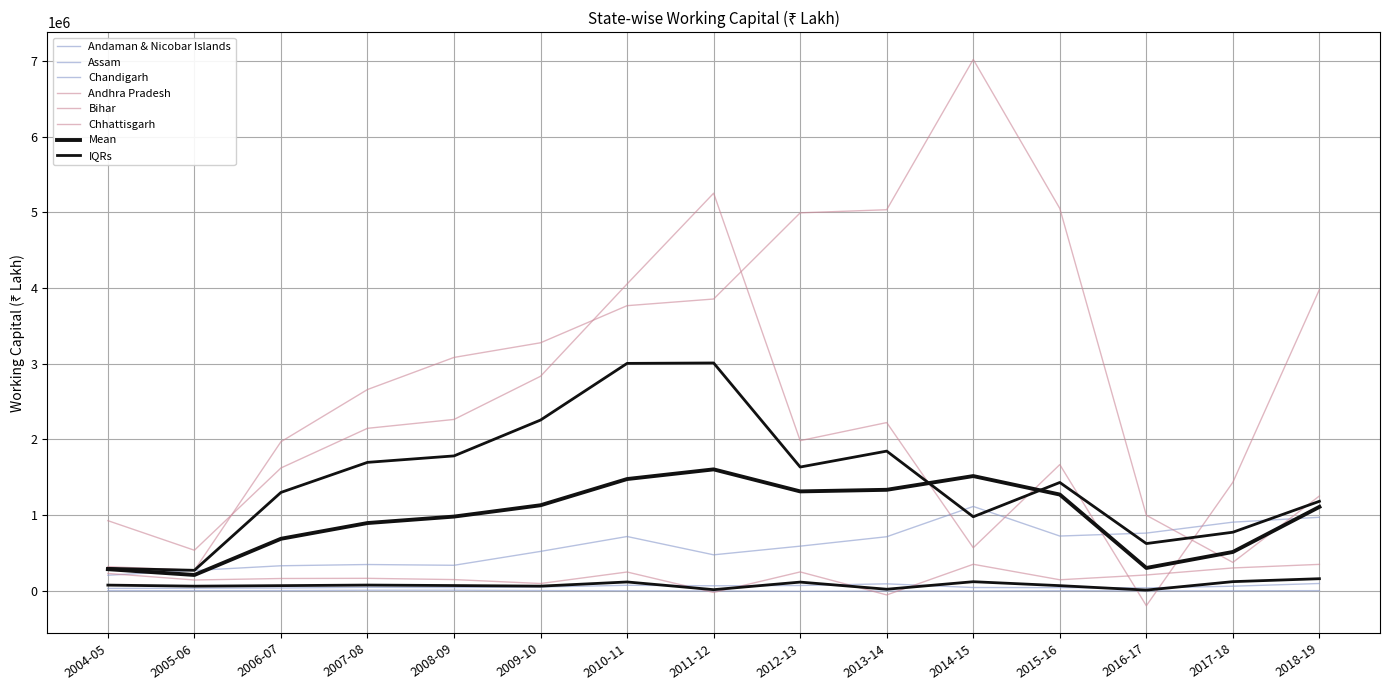

Where is the first local minimum for Chhattisgarh?

2005-06